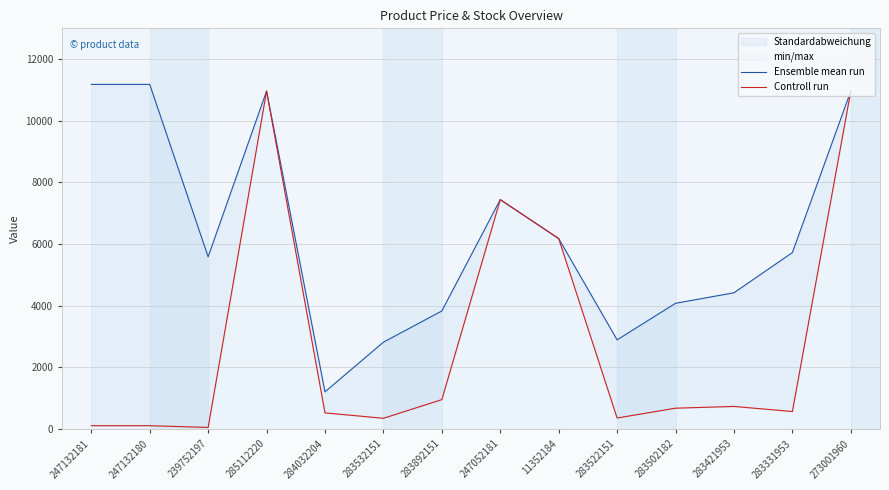

What is the value of the Ensemble mean run point at the 2nd from the left?

11182.0